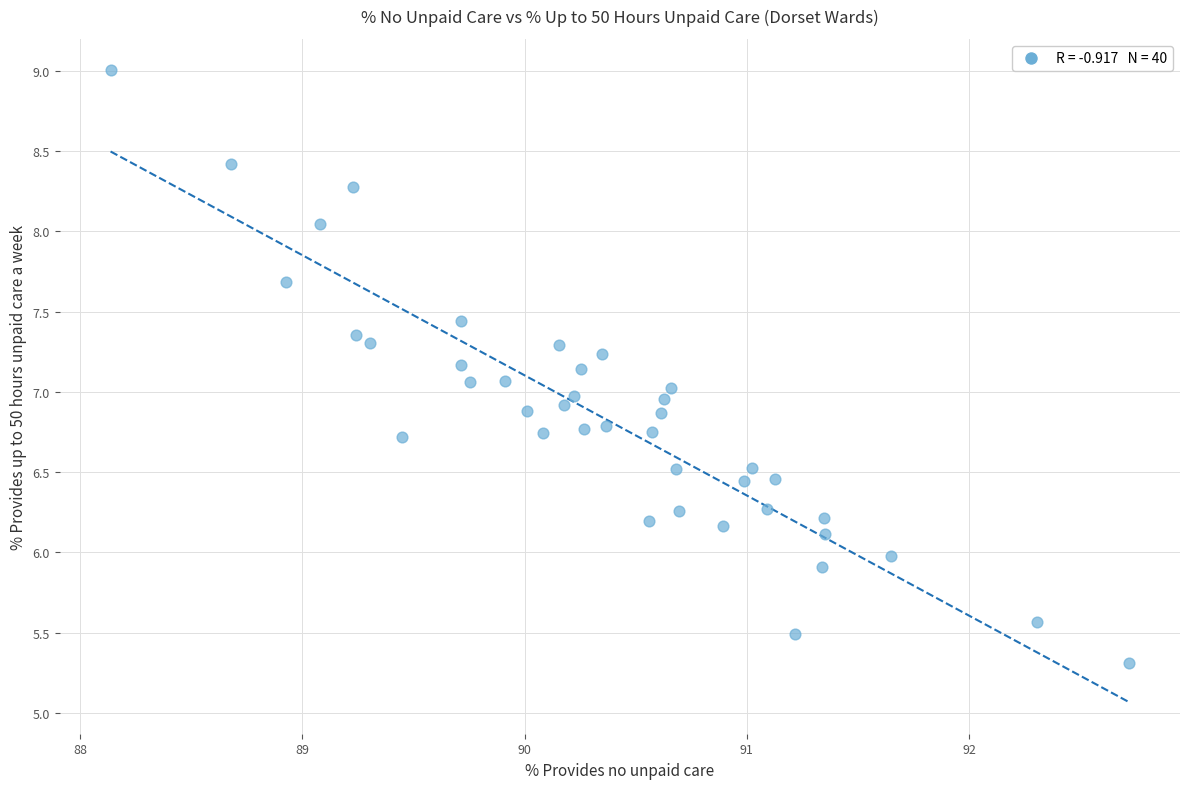

What is the range of X values (max minus min)?

4.6